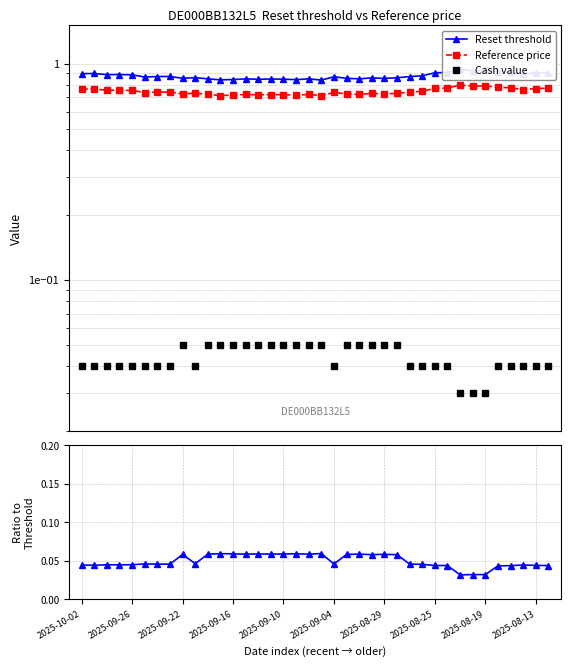

What is the value of the Ref / Threshold point at the 30th from the left?

0.8